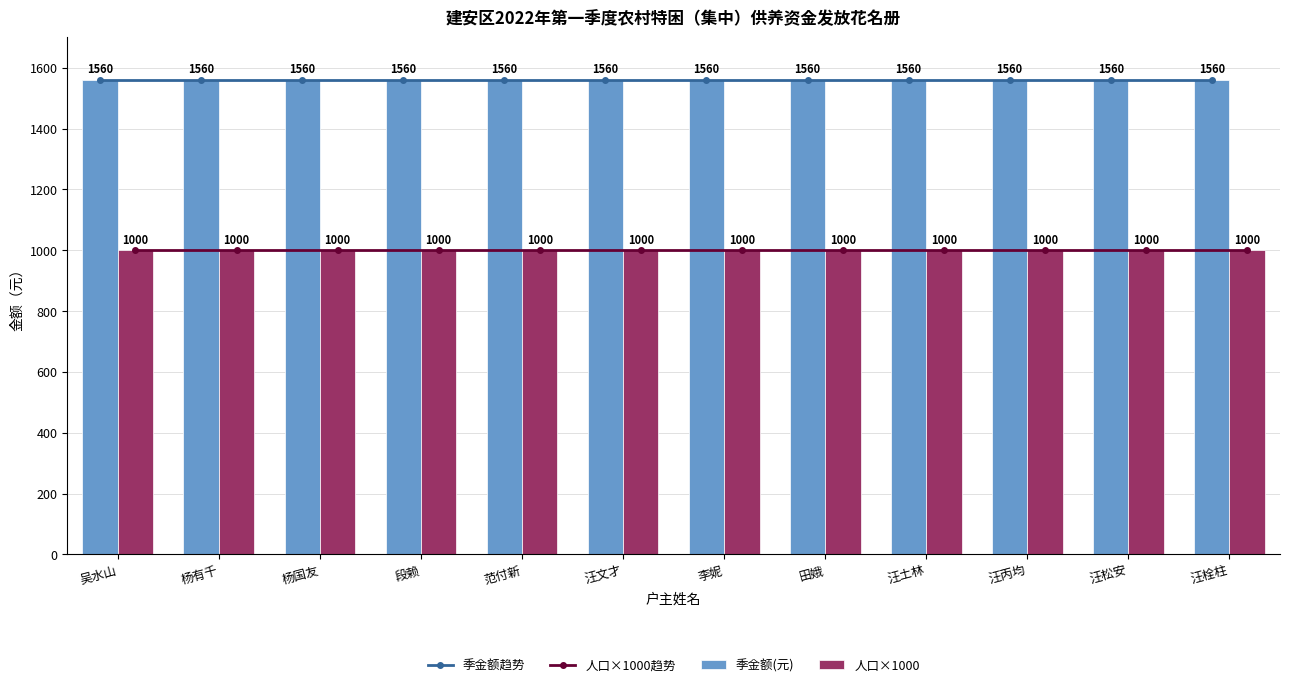

Rank the categories by 季金额趋势 value from lowest to highest.

吴水山, 杨有千, 杨国友, 段赖, 范付新, 汪文才, 李妮, 田娥, 汪土林, 汪丙均, 汪松安, 汪栓柱